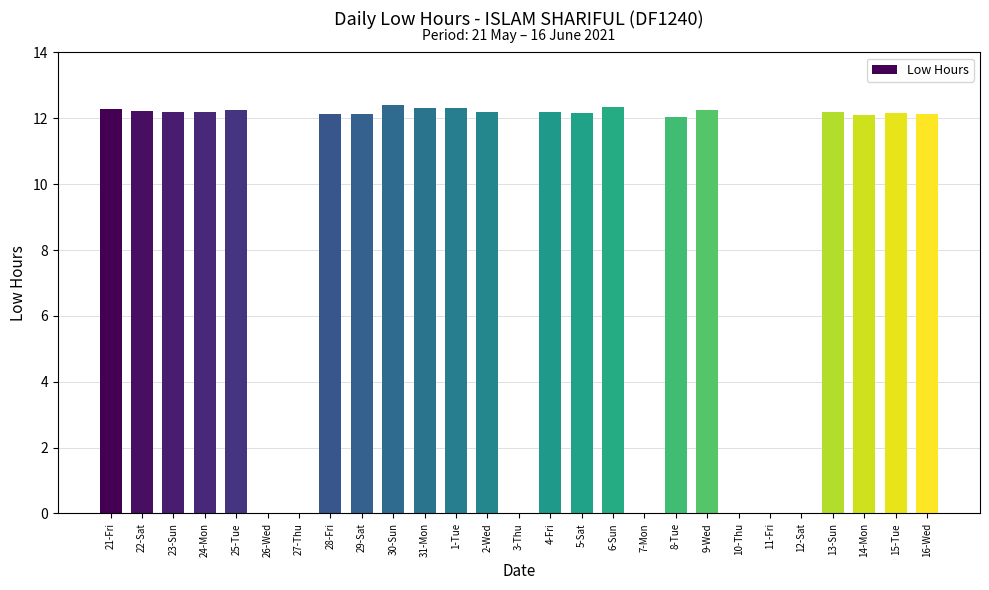

Between 3-Thu and 25-Tue, which is larger?

25-Tue